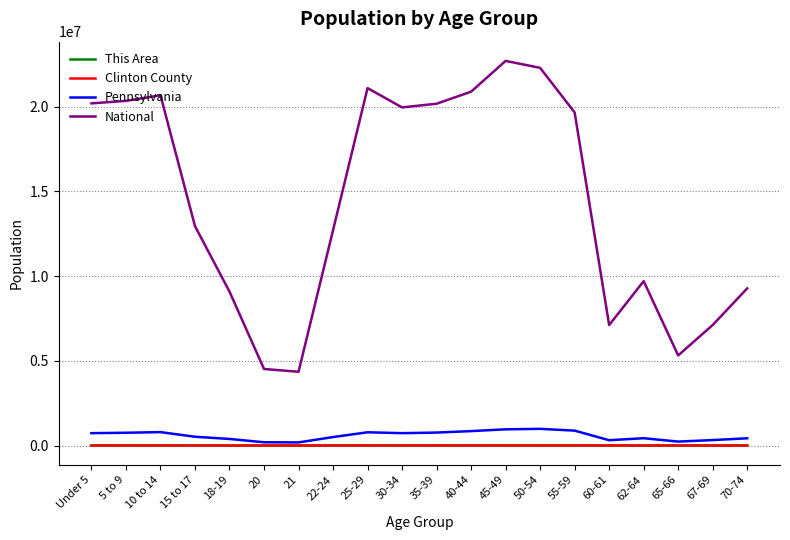

Which series has the largest total across all categories?

National